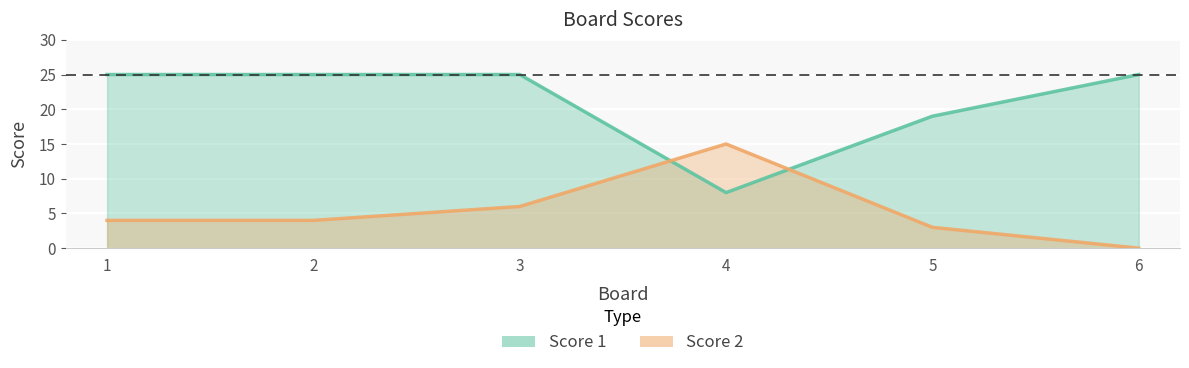

Is the value of Score 1 at 3 greater than the value of Score 2 at 1?

Yes